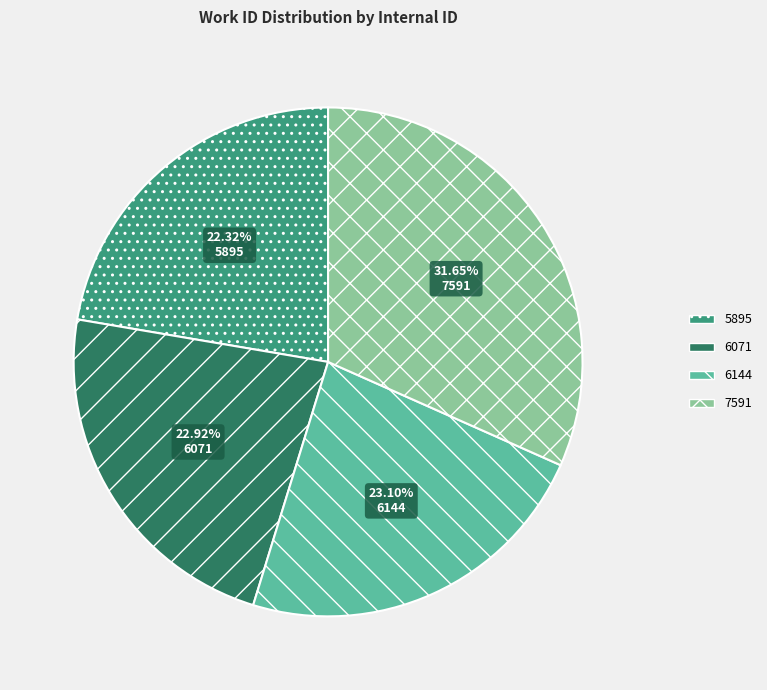

How many segments does this pie chart have?

4